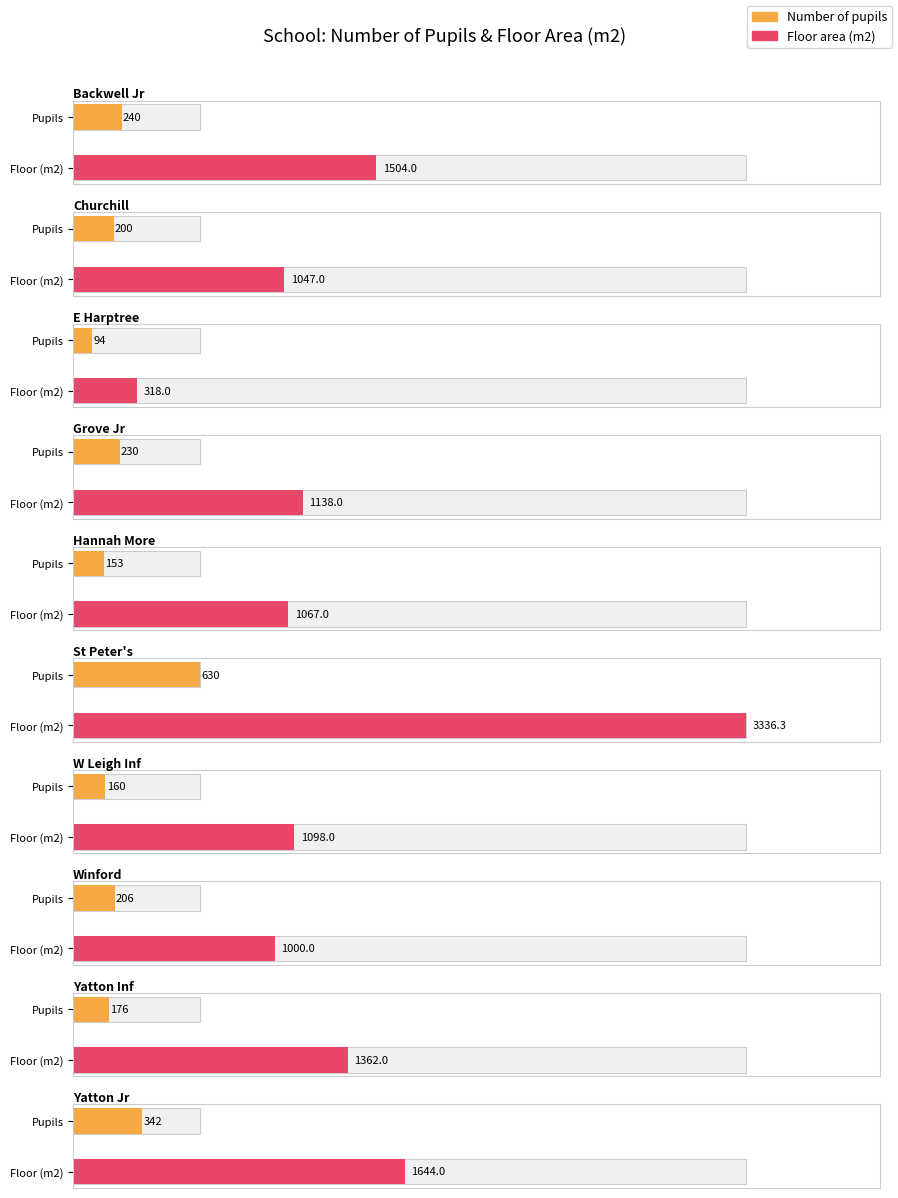

At how many categories does at least one series exceed 1382?

3